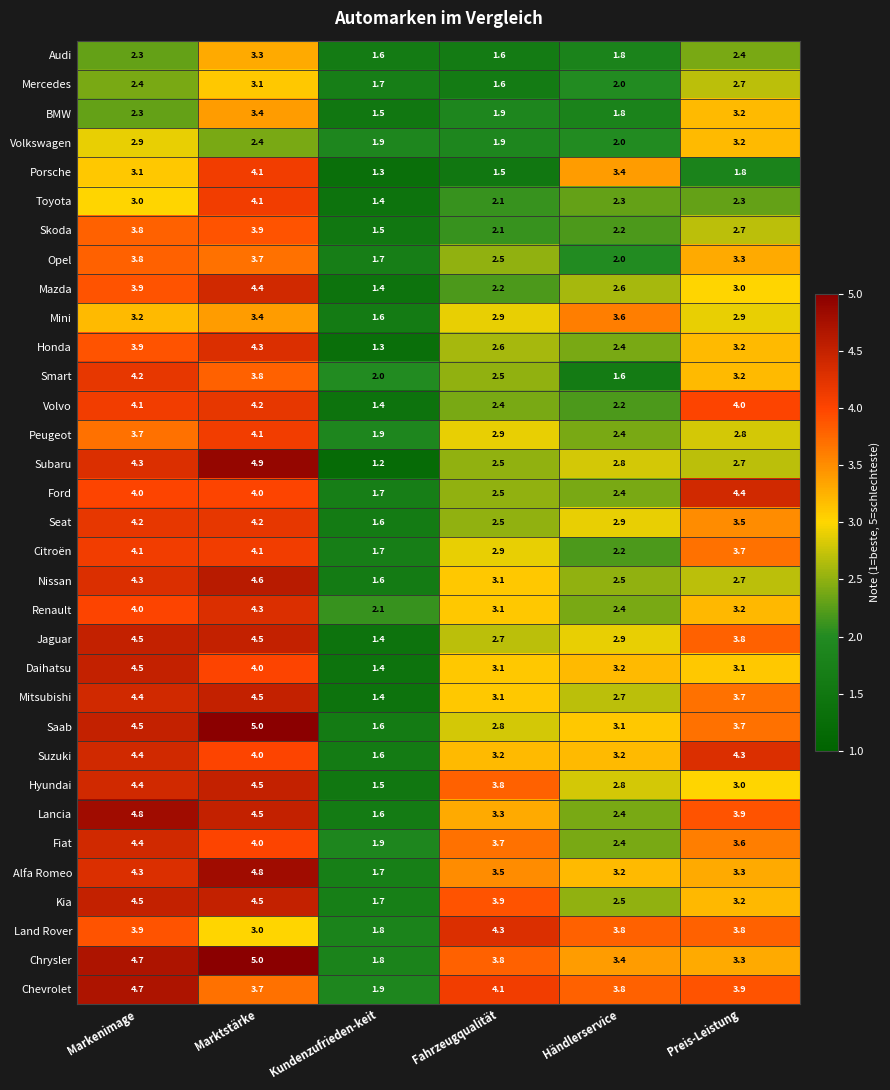

What is the difference between the Volvo values at Kundenzufrieden-keit and Markenimage?

2.7